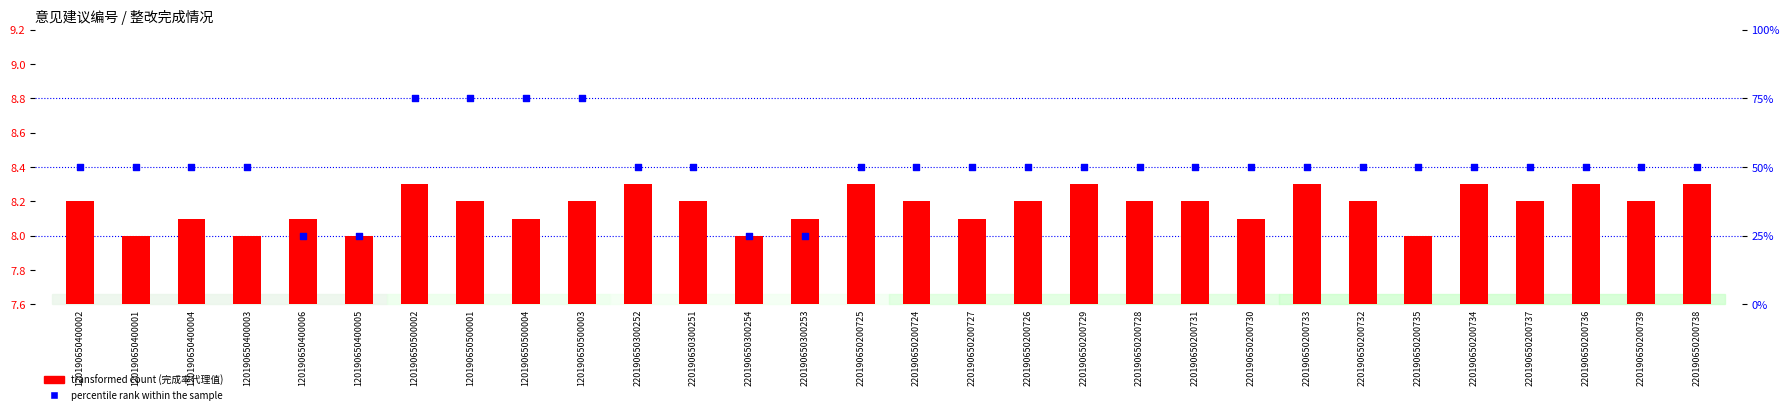

At which category is the sum across all series the highest?

120190650500002